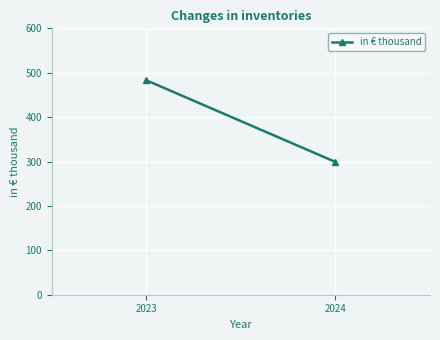

Is it true that the value at 2023 is 483?

True